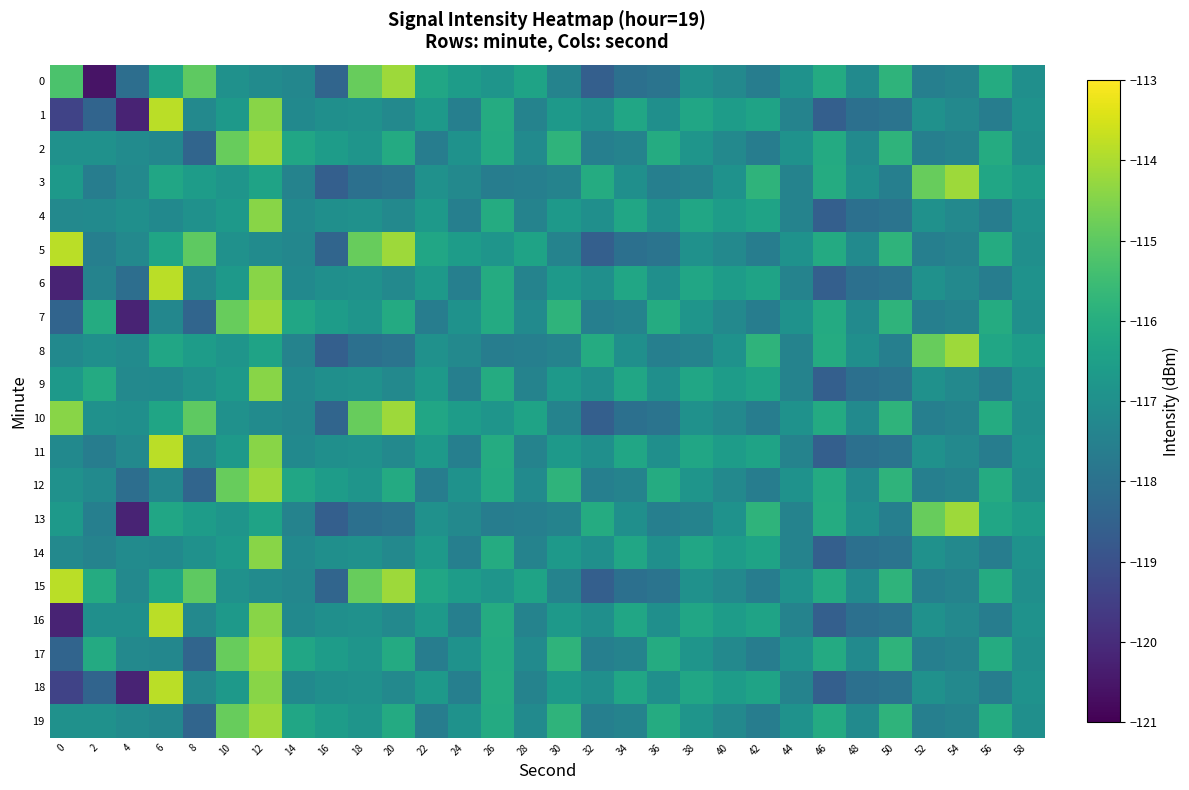

Which category has the highest value across all series?

6